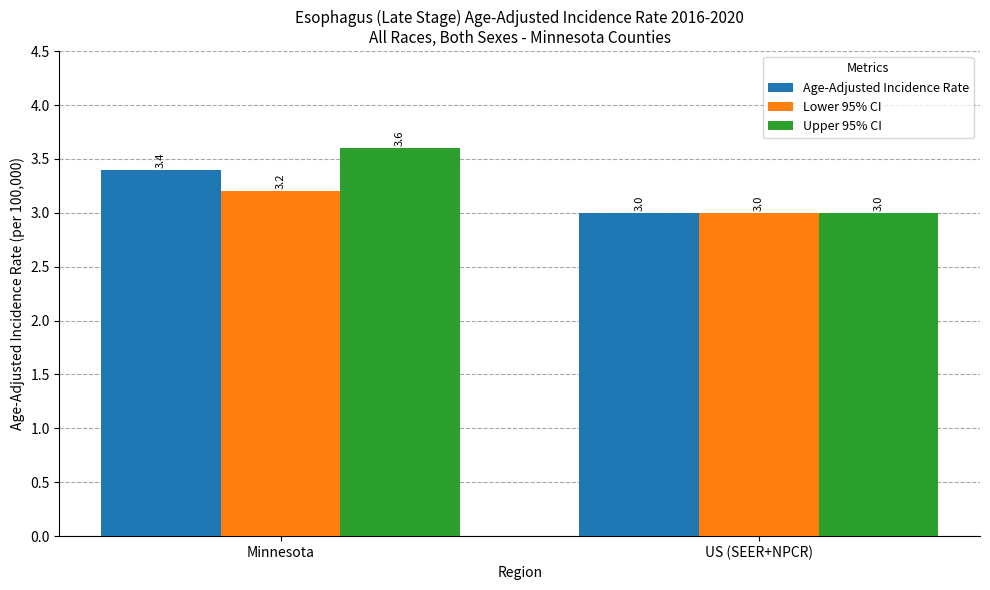

What is the label of the 2nd bar from the right?

Minnesota